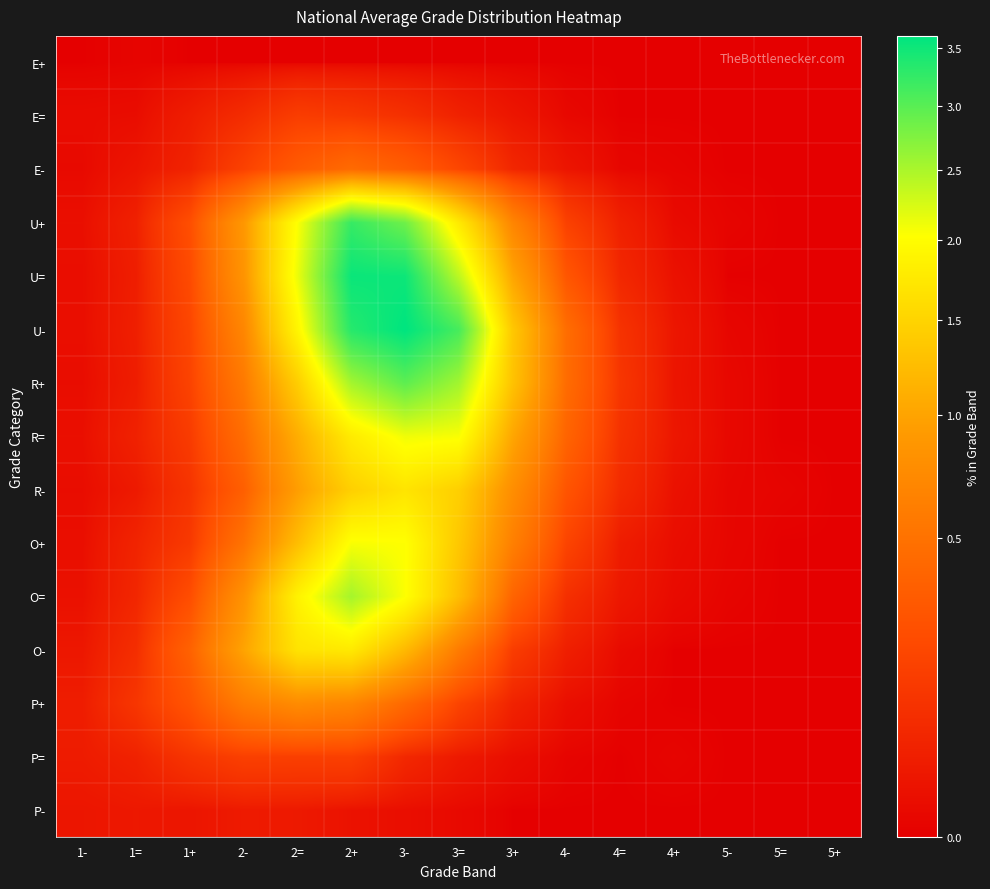

Reading left to right, list all the values displayed in this chart.

E+: 1-=0.0	1==0.0	1+=0.0	2-=0.0	2==0.0	2+=0.0	3-=0.0	3==0.0	3+=0.0	4-=0.0	4==0.0	4+=0.0	5-=0.0	5==0.0	5+=0.0
E=: 1-=0.0	1==0.0	1+=0.0	2-=0.1	2==0.1	2+=0.1	3-=0.1	3==0.0	3+=0.0	4-=0.0	4==0.0	4+=0.0	5-=0.0	5==0.0	5+=0.0
E-: 1-=0.0	1==0.0	1+=0.0	2-=0.2	2==0.3	2+=0.4	3-=0.3	3==0.2	3+=0.1	4-=0.0	4==0.0	4+=0.0	5-=0.0	5==0.0	5+=0.0
U+: 1-=0.0	1==0.0	1+=0.2	2-=0.9	2==2.0	2+=3.2	3-=2.9	3==1.8	3+=0.7	4-=0.2	4==0.0	4+=0.0	5-=0.0	5==0.0	5+=0.0
U=: 1-=0.0	1==0.0	1+=0.2	2-=0.8	2==2.1	2+=3.5	3-=3.5	3==2.4	3+=1.0	4-=0.3	4==0.1	4+=0.0	5-=0.0	5==0.0	5+=0.0
U-: 1-=0.0	1==0.0	1+=0.2	2-=0.7	2==1.9	2+=3.3	3-=3.6	3==3.1	3+=1.4	4-=0.5	4==0.1	4+=0.0	5-=0.0	5==0.0	5+=0.0
R+: 1-=0.0	1==0.0	1+=0.2	2-=0.6	2==1.4	2+=2.5	3-=3.0	3==2.5	3+=1.3	4-=0.5	4==0.1	4+=0.0	5-=0.0	5==0.0	5+=0.0
R=: 1-=0.0	1==0.0	1+=0.1	2-=0.5	2==1.1	2+=1.8	3-=2.1	3==2.1	3+=1.0	4-=0.4	4==0.1	4+=0.0	5-=0.0	5==0.0	5+=0.0
R-: 1-=0.0	1==0.0	1+=0.1	2-=0.4	2==0.9	2+=1.4	3-=1.7	3==1.4	3+=0.8	4-=0.3	4==0.1	4+=0.0	5-=0.0	5==0.0	5+=0.0
O+: 1-=0.0	1==0.1	1+=0.1	2-=0.5	2==1.3	2+=2.1	3-=2.0	3==1.4	3+=0.6	4-=0.2	4==0.0	4+=0.0	5-=0.0	5==0.0	5+=0.0
O=: 1-=0.0	1==0.1	1+=0.2	2-=0.8	2==1.9	2+=2.5	3-=2.0	3==1.2	3+=0.4	4-=0.1	4==0.0	4+=0.0	5-=0.0	5==0.0	5+=0.0
O-: 1-=0.0	1==0.1	1+=0.4	2-=1.0	2==1.7	2+=1.8	3-=1.2	3==0.6	3+=0.1	4-=0.0	4==0.0	4+=0.0	5-=0.0	5==0.0	5+=0.0
P+: 1-=0.0	1==0.1	1+=0.3	2-=0.6	2==0.8	2+=0.7	3-=0.4	3==0.2	3+=0.0	4-=0.0	4==0.0	4+=0.0	5-=0.0	5==0.0	5+=0.0
P=: 1-=0.0	1==0.0	1+=0.1	2-=0.2	2==0.2	2+=0.2	3-=0.1	3==0.0	3+=0.0	4-=0.0	4==0.0	4+=0.0	5-=0.0	5==0.0	5+=0.0
P-: 1-=0.0	1==0.0	1+=0.0	2-=0.0	2==0.0	2+=0.0	3-=0.0	3==0.0	3+=0.0	4-=0.0	4==0.0	4+=0.0	5-=0.0	5==0.0	5+=0.0